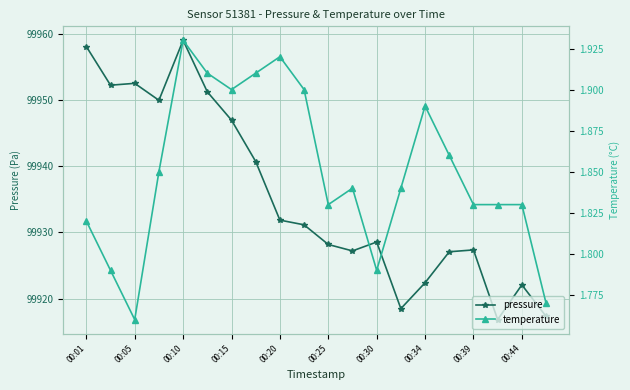

What is the minimum value for pressure?

99916.8